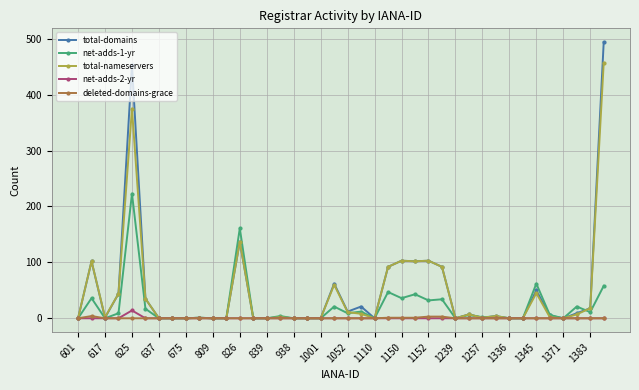

What is the greatest value displayed?

494